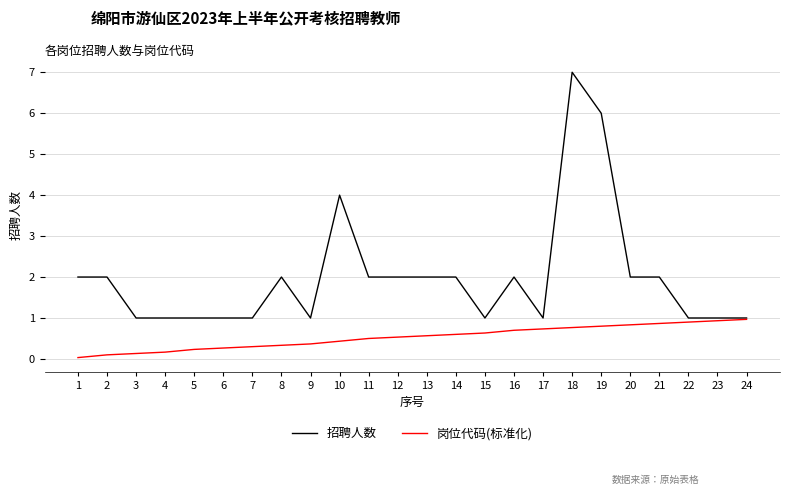

List the series in order of their peak value, lowest first.

岗位代码(标准化), 招聘人数